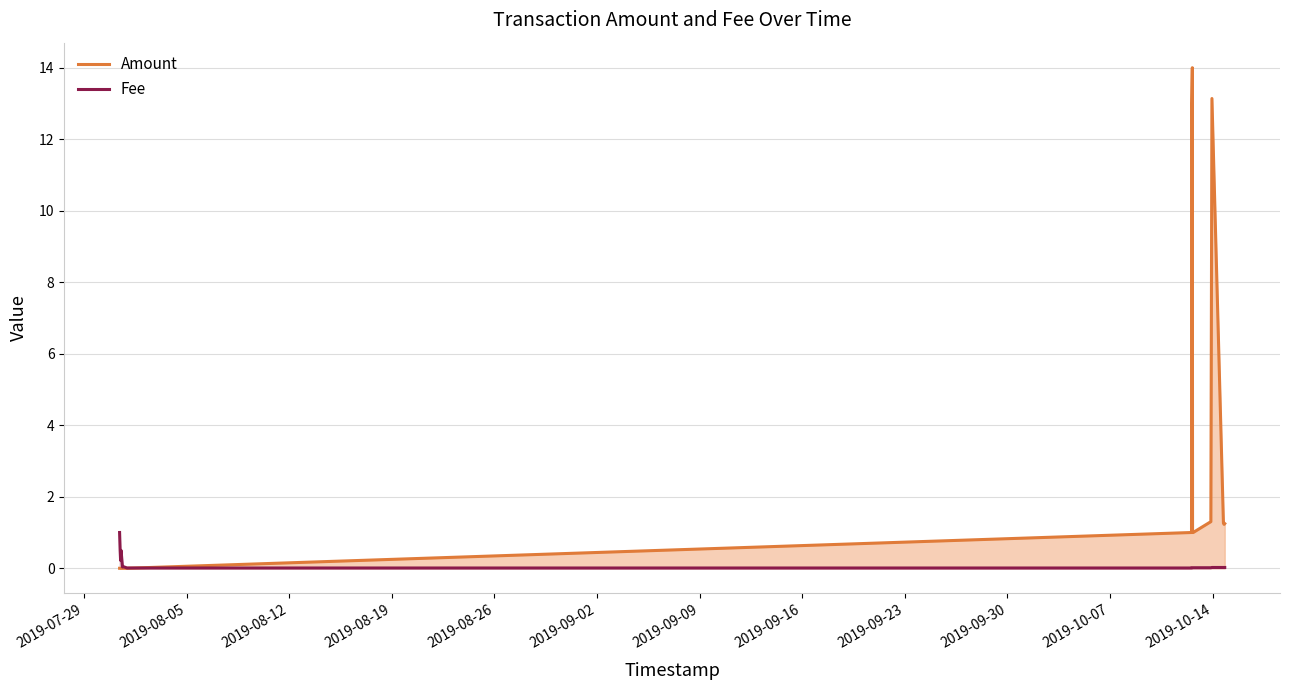

Which series has the largest range (max minus min)?

Amount